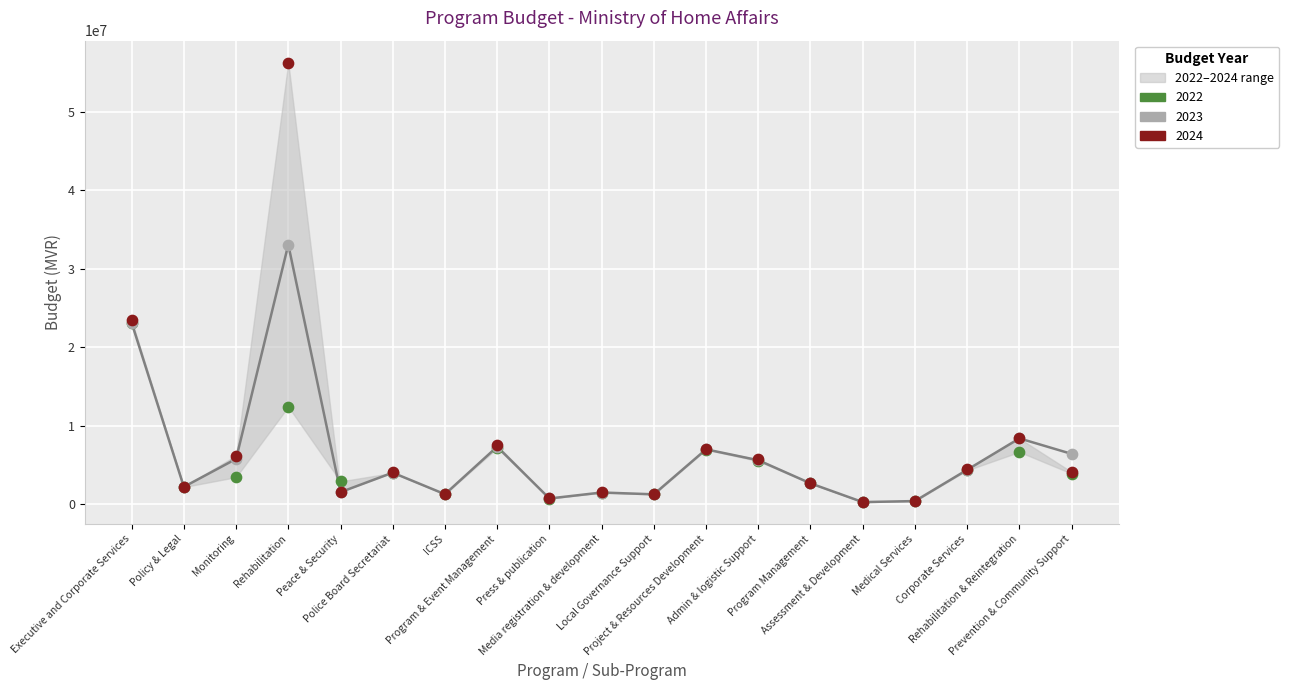

Which has a higher value, Policy & Legal or Project & Resources Development?

Project & Resources Development